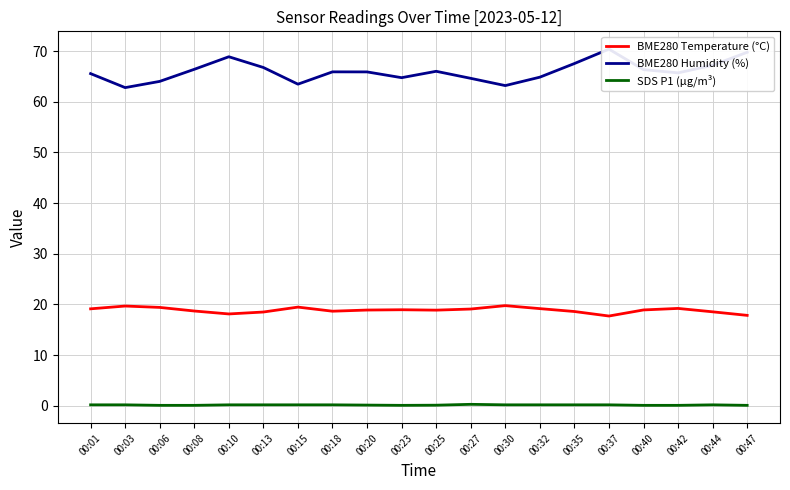

Reading left to right, list all the values displayed in this chart.

BME280 Temperature (°C): 00:01=19.1	00:03=19.7	00:06=19.4	00:08=18.7	00:10=18.1	00:13=18.5	00:15=19.5	00:18=18.7	00:20=18.9	00:23=19.0	00:25=18.9	00:27=19.1	00:30=19.8	00:32=19.2	00:35=18.6	00:37=17.7	00:40=18.9	00:42=19.2	00:44=18.6	00:47=17.9
BME280 Humidity (%): 00:01=65.5	00:03=62.8	00:06=64.0	00:08=66.4	00:10=68.9	00:13=66.8	00:15=63.5	00:18=65.9	00:20=65.9	00:23=64.7	00:25=66.0	00:27=64.6	00:30=63.2	00:32=64.8	00:35=67.5	00:37=70.4	00:40=66.3	00:42=65.7	00:44=67.2	00:47=69.8
SDS P1 (µg/m³): 00:01=0.2	00:03=0.2	00:06=0.1	00:08=0.1	00:10=0.2	00:13=0.2	00:15=0.2	00:18=0.2	00:20=0.1	00:23=0.1	00:25=0.1	00:27=0.3	00:30=0.2	00:32=0.2	00:35=0.2	00:37=0.2	00:40=0.1	00:42=0.1	00:44=0.2	00:47=0.1